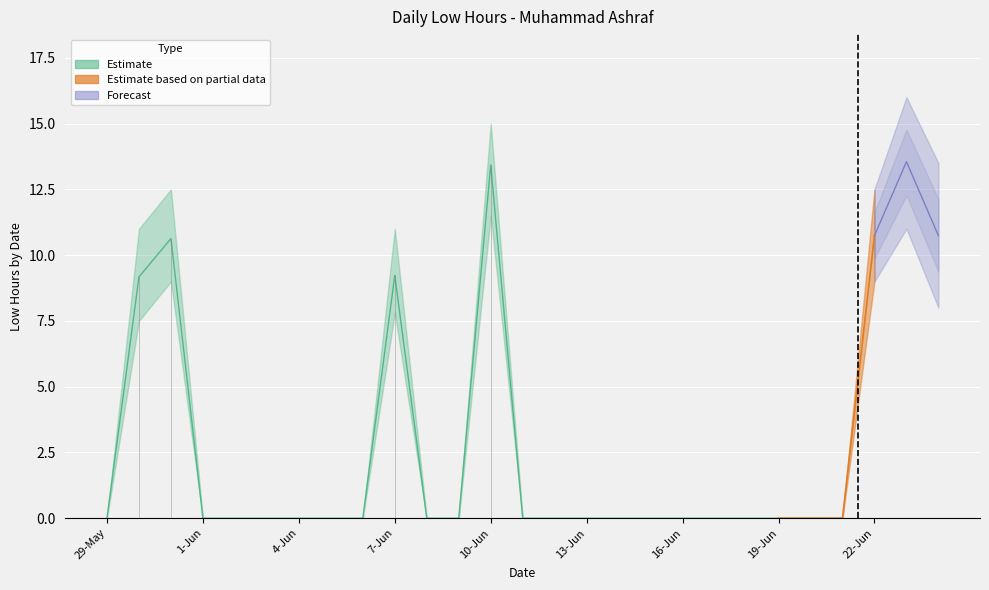

Rank the categories by forecast_lower value from lowest to highest.

29-May, 30-May, 31-May, 1-Jun, 2-Jun, 3-Jun, 4-Jun, 5-Jun, 6-Jun, 7-Jun, 8-Jun, 9-Jun, 10-Jun, 11-Jun, 12-Jun, 13-Jun, 14-Jun, 15-Jun, 16-Jun, 17-Jun, 18-Jun, 19-Jun, 20-Jun, 21-Jun, 24-Jun, 22-Jun, 23-Jun